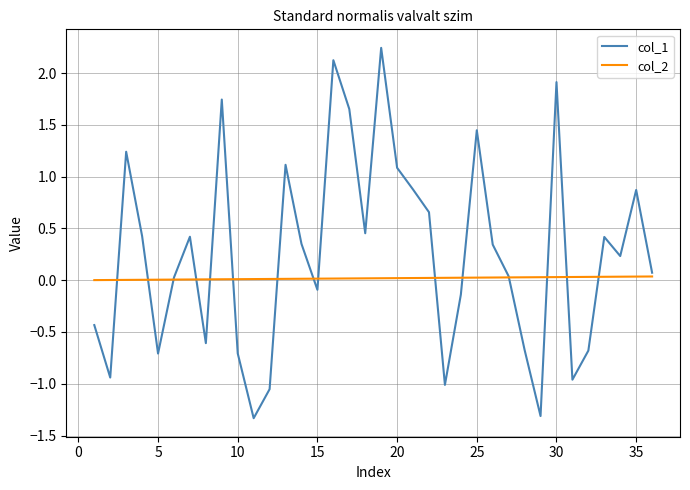

List the series in order of their peak value, highest first.

col_1, col_2